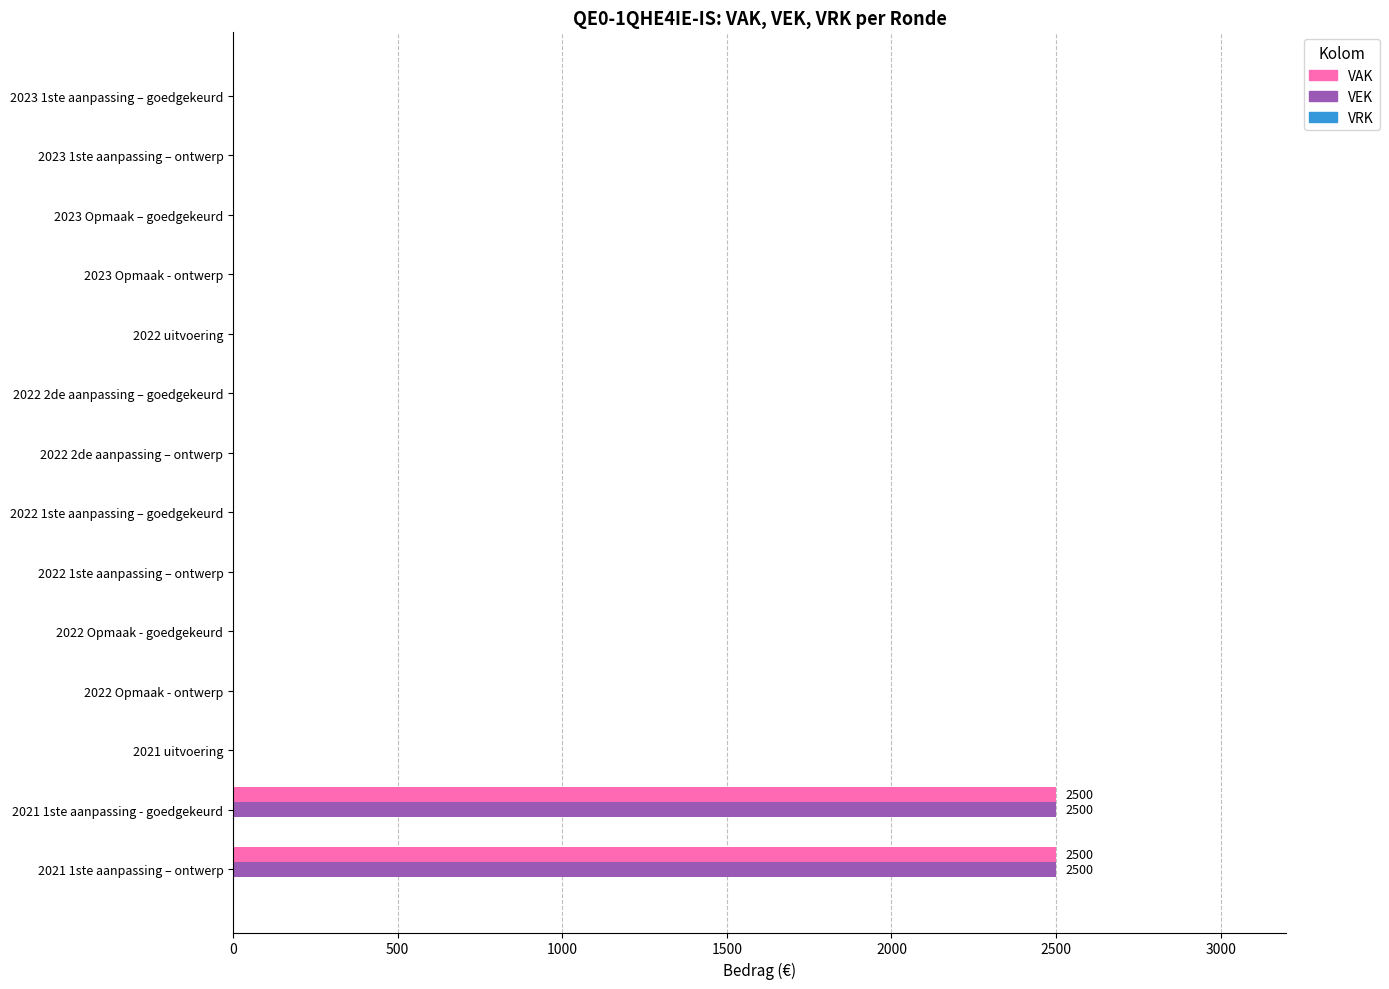

What is the greatest value displayed?

2500